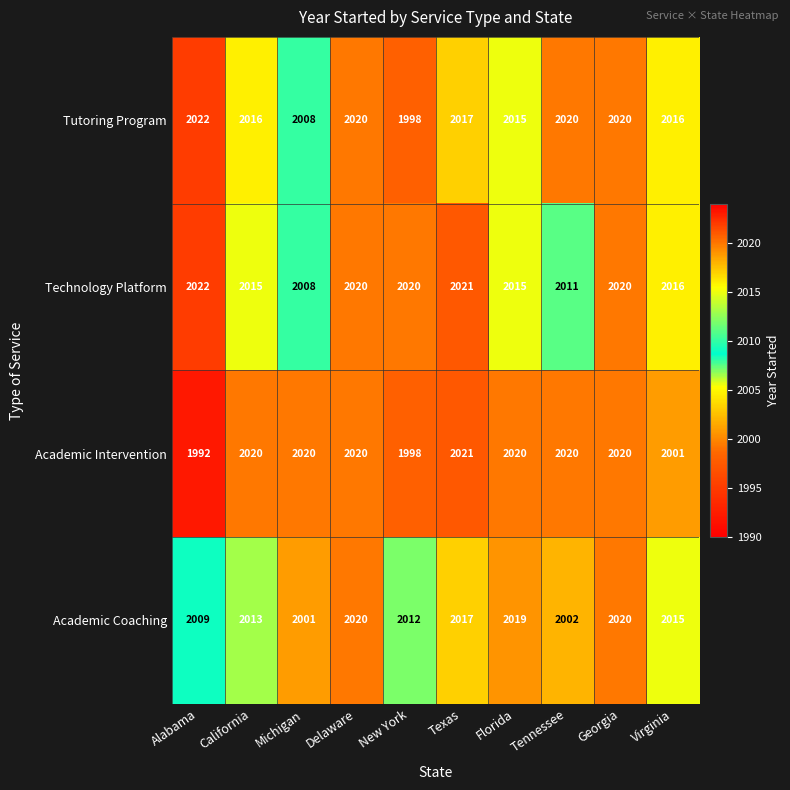

What is the sum of all Academic Intervention values?

20132